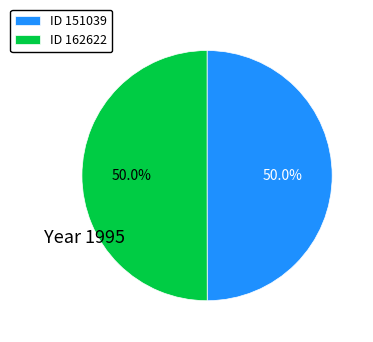

Combined, what portion of the pie is ID 162622 and ID 151039?

100.0%